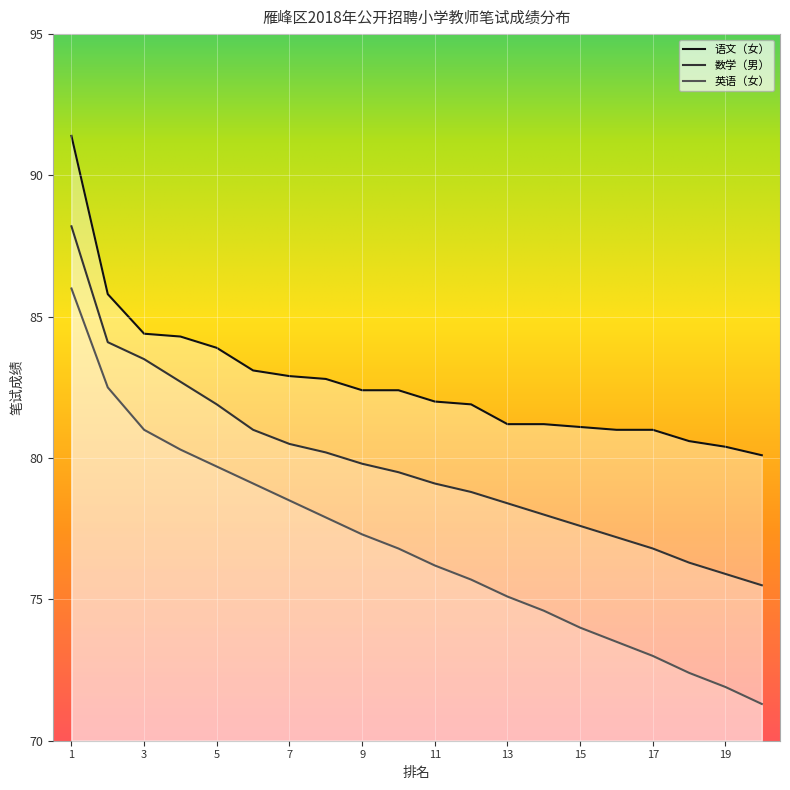

How many values in the 英语（女） series are below 76?

9